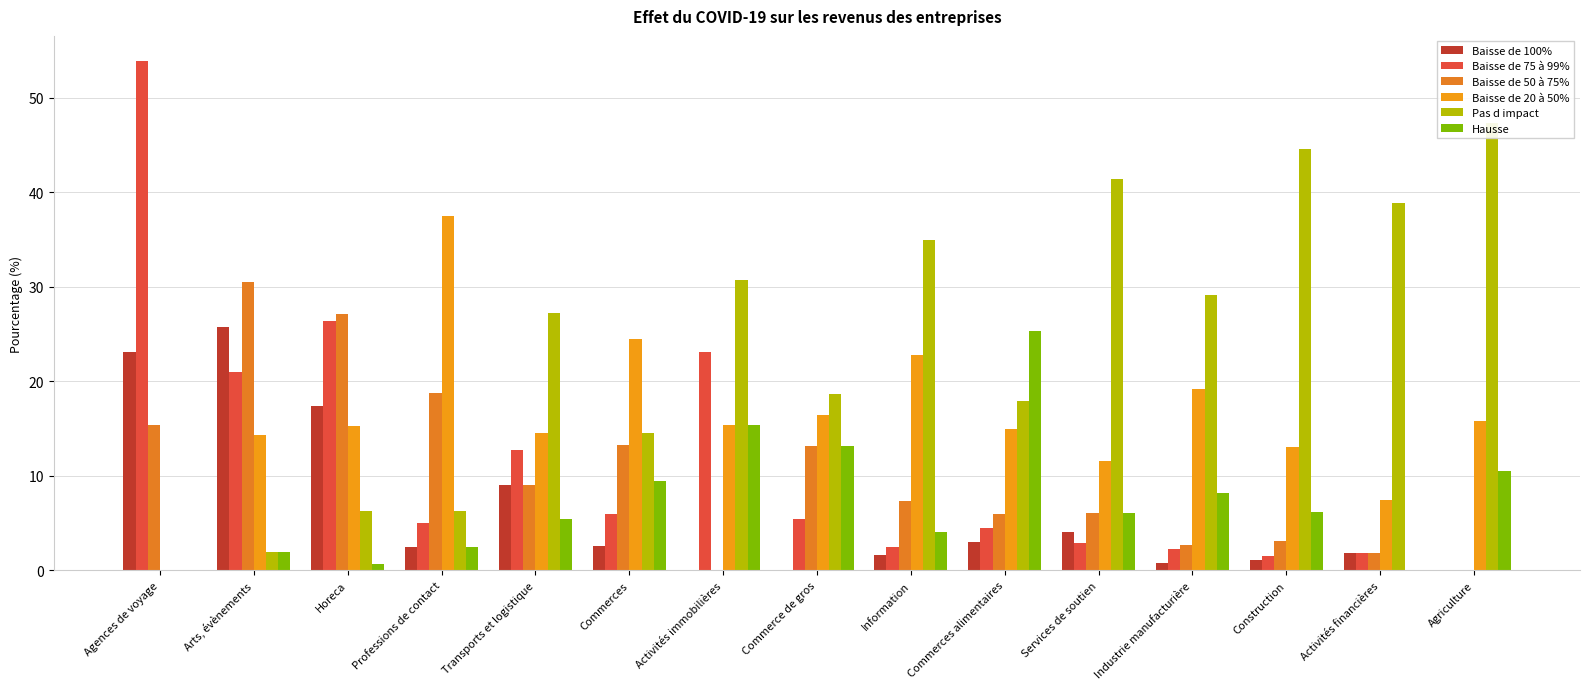

What is the total value across all series at Professions de contact?

72.5